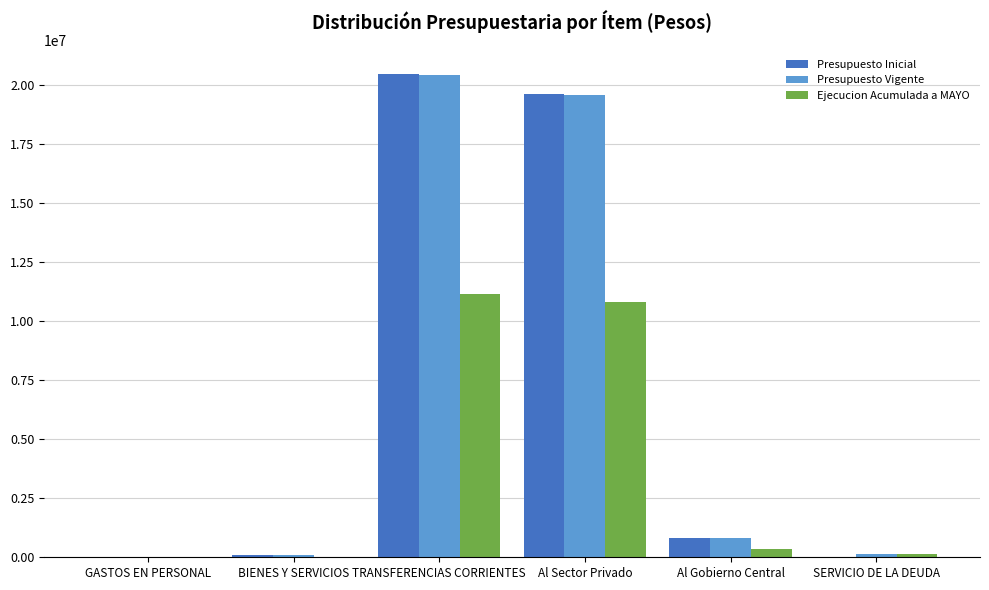

Are the bars horizontal?

No